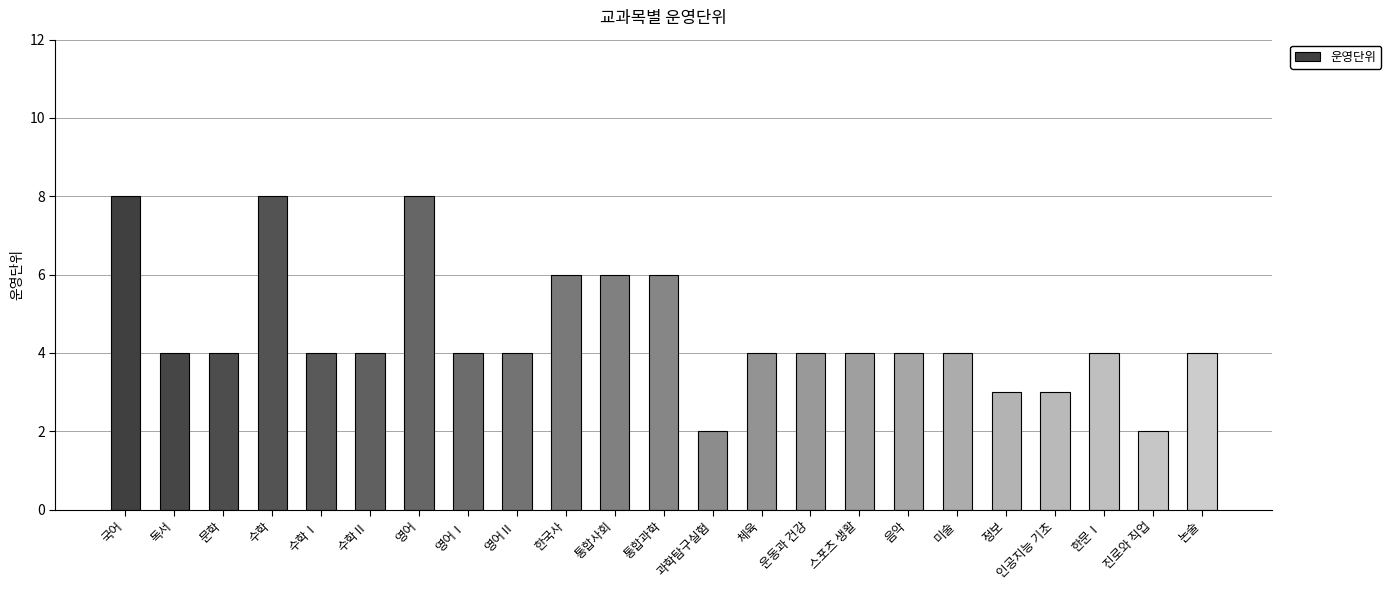

Reading left to right, list all the values displayed in this chart.

8	4	4	8	4	4	8	4	4	6	6	6	2	4	4	4	4	4	3	3	4	2	4